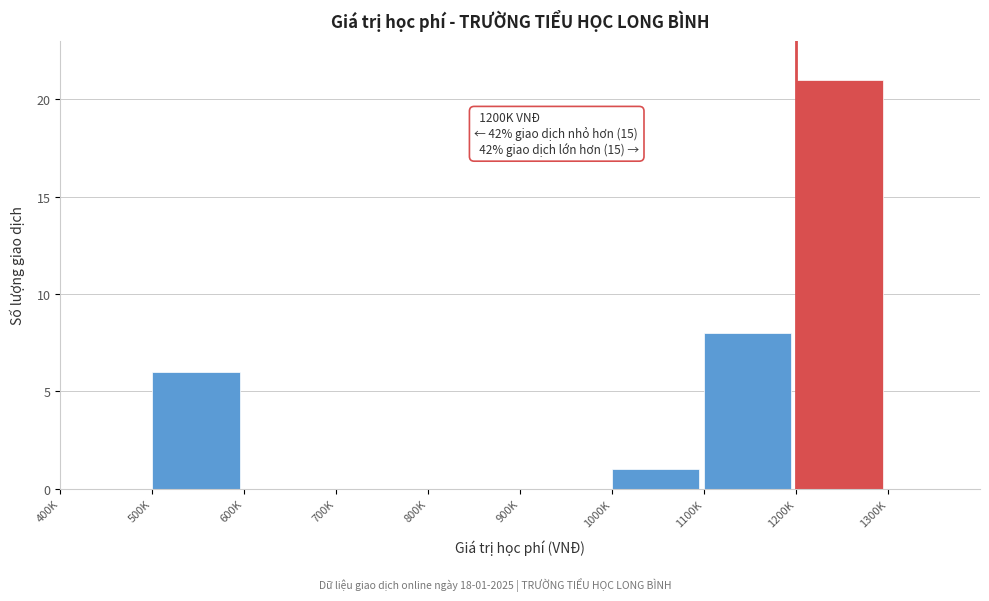

Reading right to left, extract all data points from this chart.

1300K=0	1200K=21	1100K=8	1000K=1	900K=0	800K=0	700K=0	600K=0	500K=6	400K=0